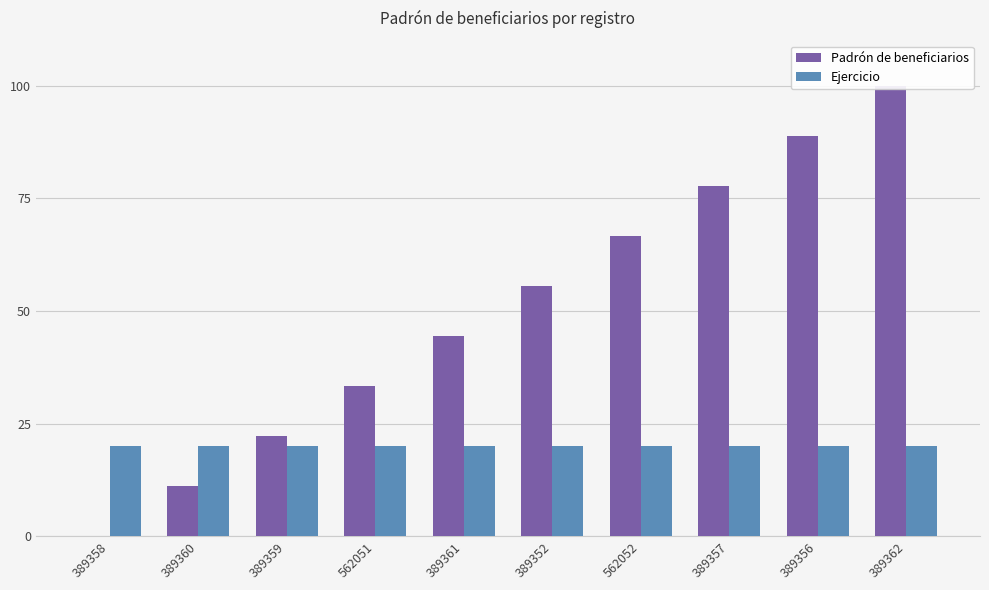

List the series in order of their overall mean, lowest first.

Ejercicio, Padrón de beneficiarios